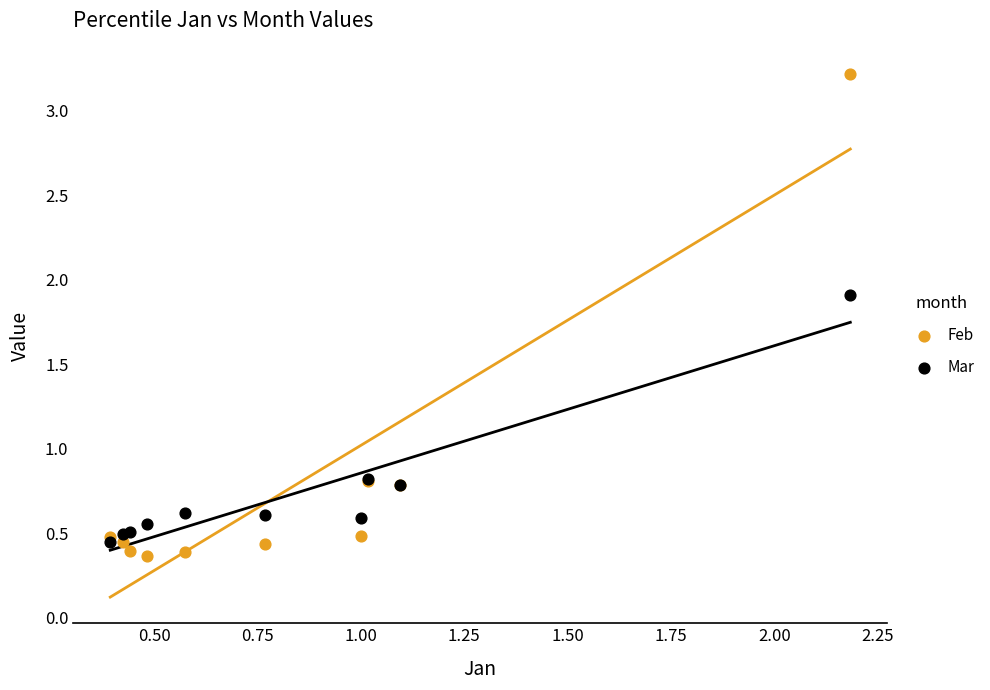

Which series reaches the maximum Y coordinate?

Feb